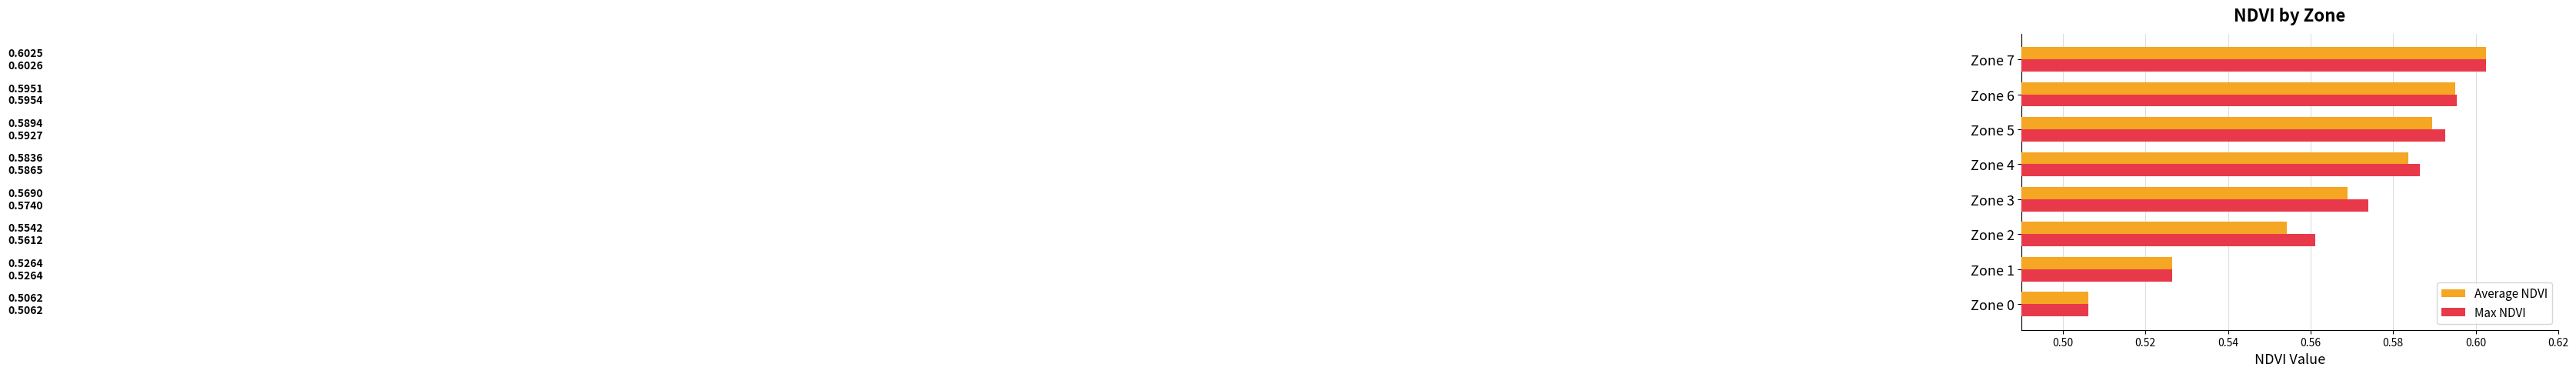

At Zone 5, list the series in order from largest to smallest.

Max NDVI, Average NDVI